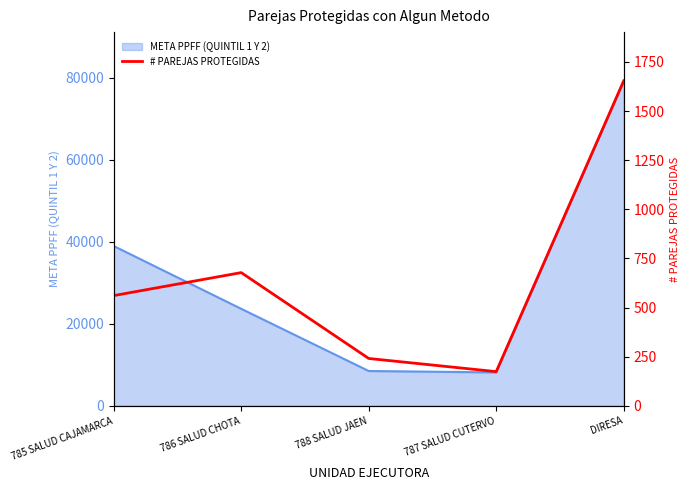

List the labels in order of value, largest first.

DIRESA, 786 SALUD CHOTA, 785 SALUD CAJAMARCA, 788 SALUD JAEN, 787 SALUD CUTERVO